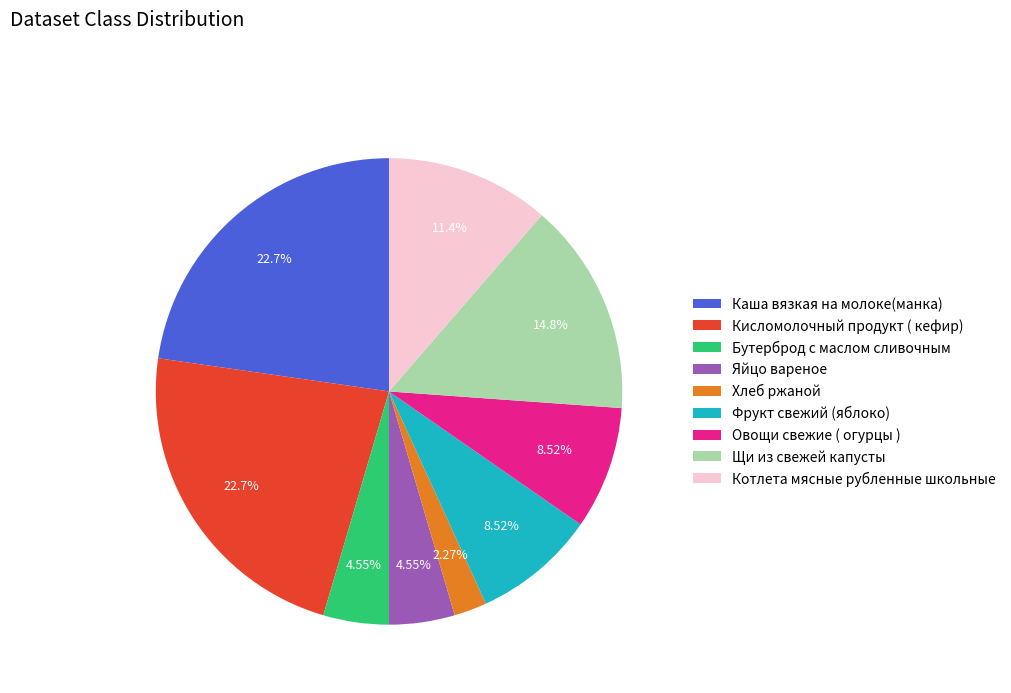

How much of the chart is everything except Хлеб ржаной?

97.7%